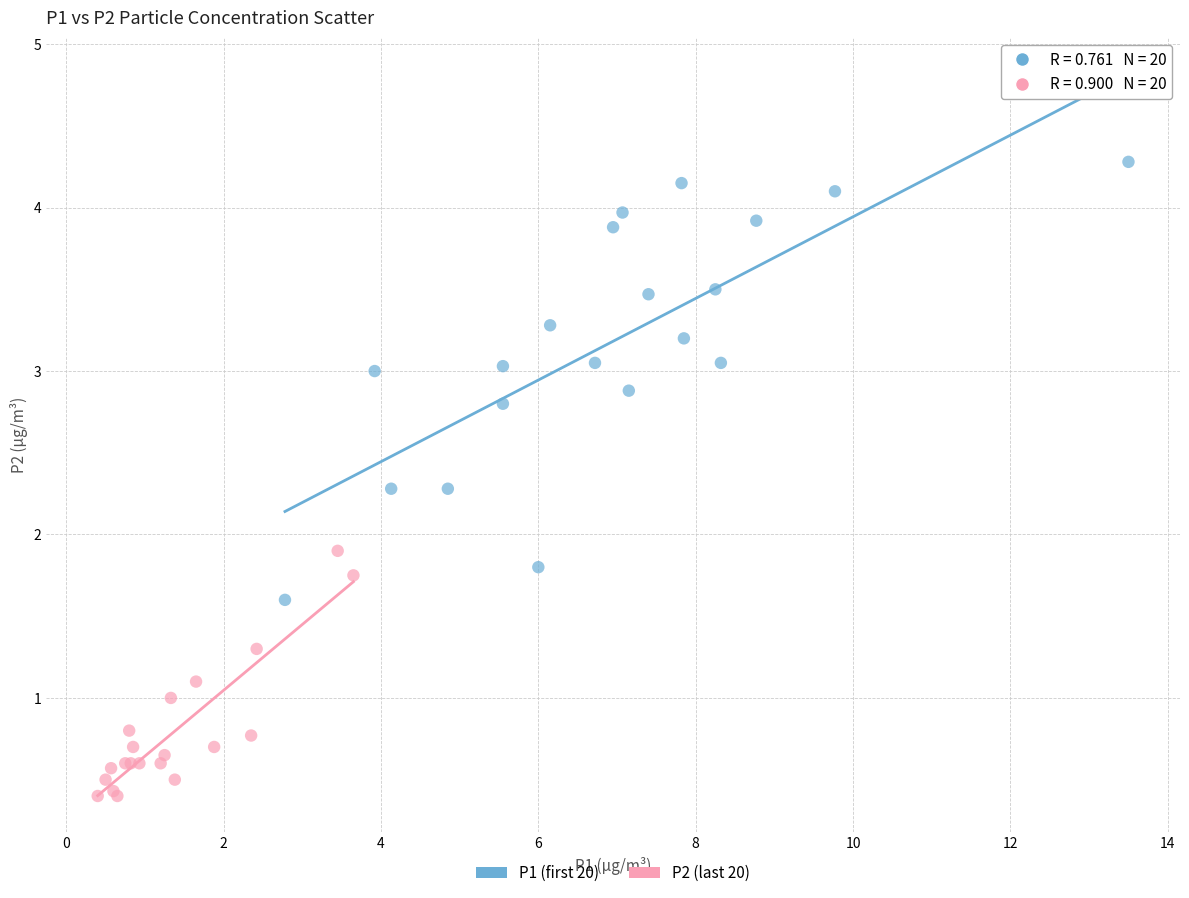

Which series contains the lowest Y value?

P2 (last 20)